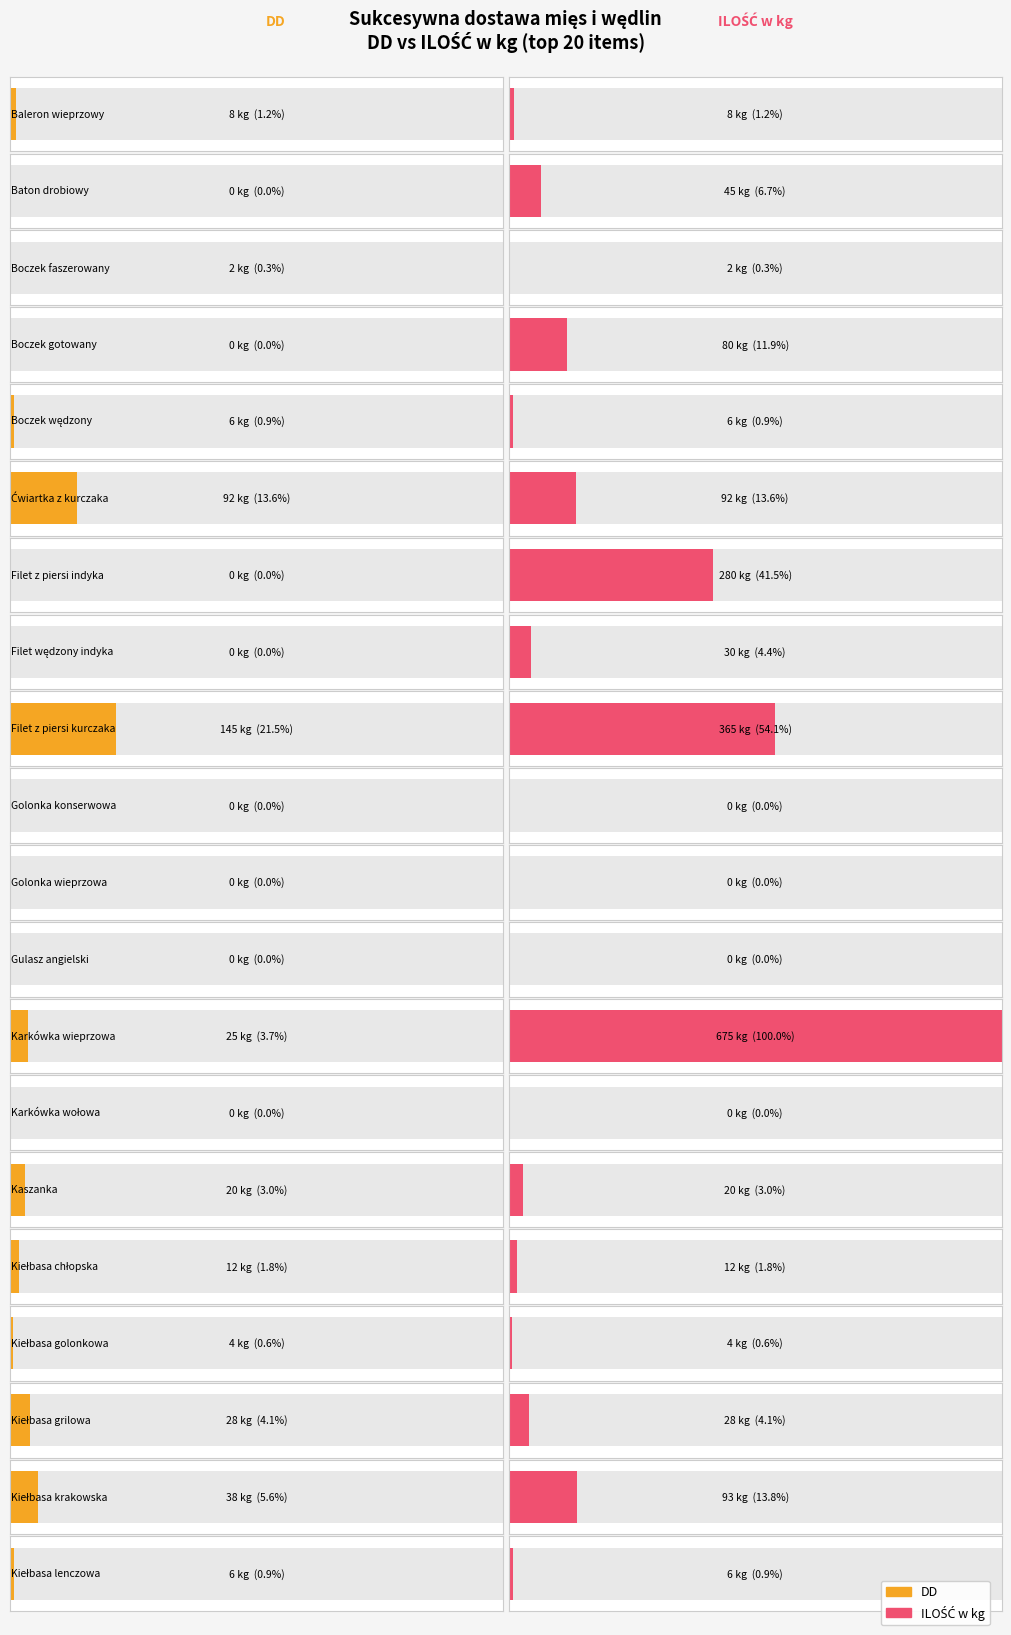

Rank the series by their maximum value, from lowest to highest.

DD, ILOŚĆ w kg